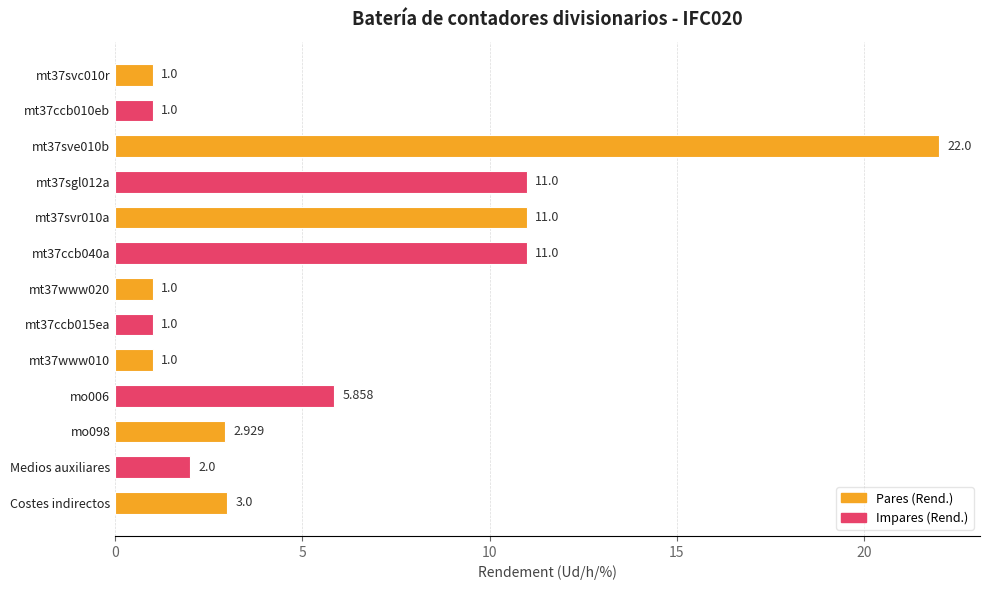

What is the smallest value displayed?

1.0